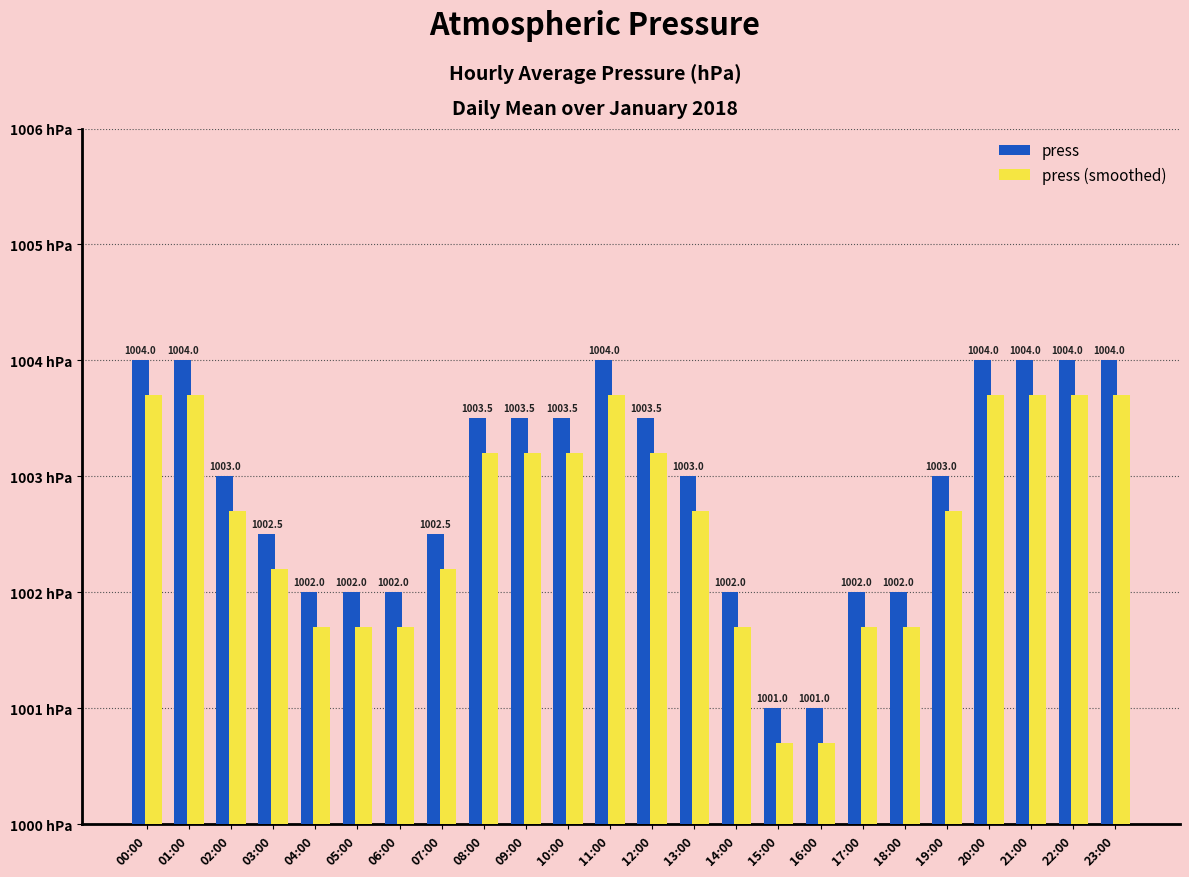

Rank the series by their average value, from highest to lowest.

press, press (smoothed)